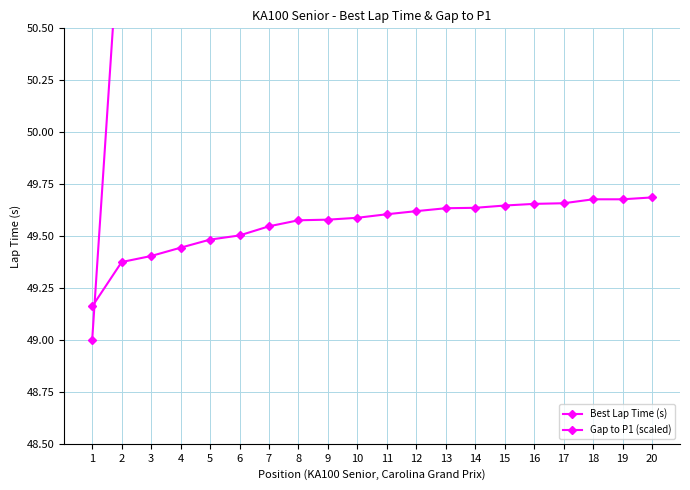

How many values in the Gap to P1 (scaled) series are below 53?

7